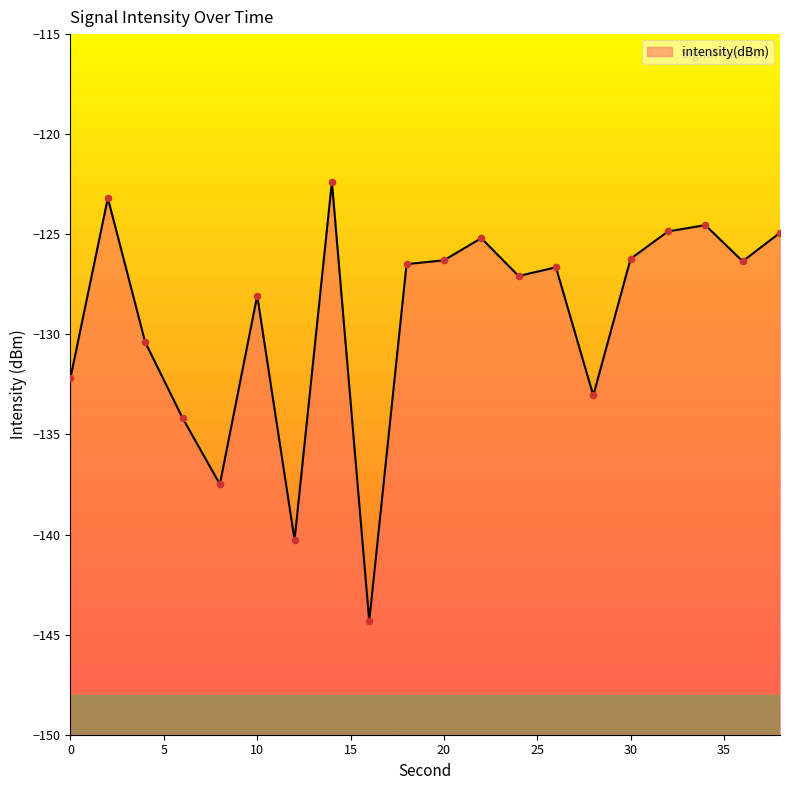

Which has a higher value, 36 or 8?

36